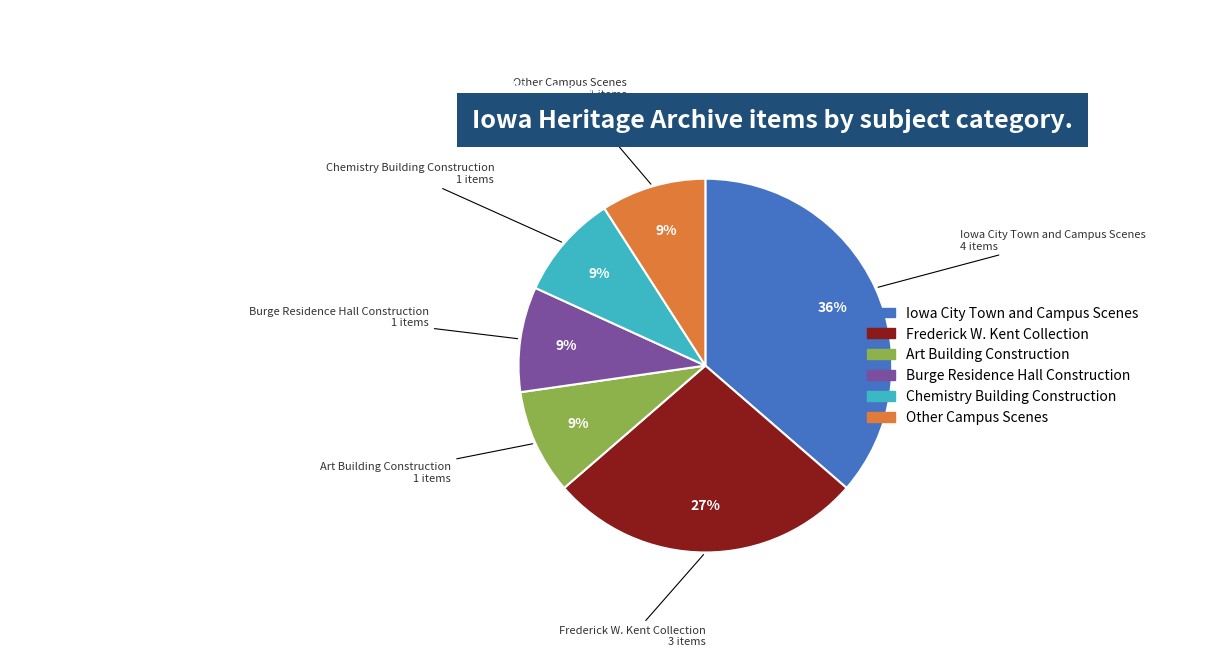

Combined, do Iowa City Town and Campus Scenes and Frederick W. Kent Collection account for over 50%?

Yes